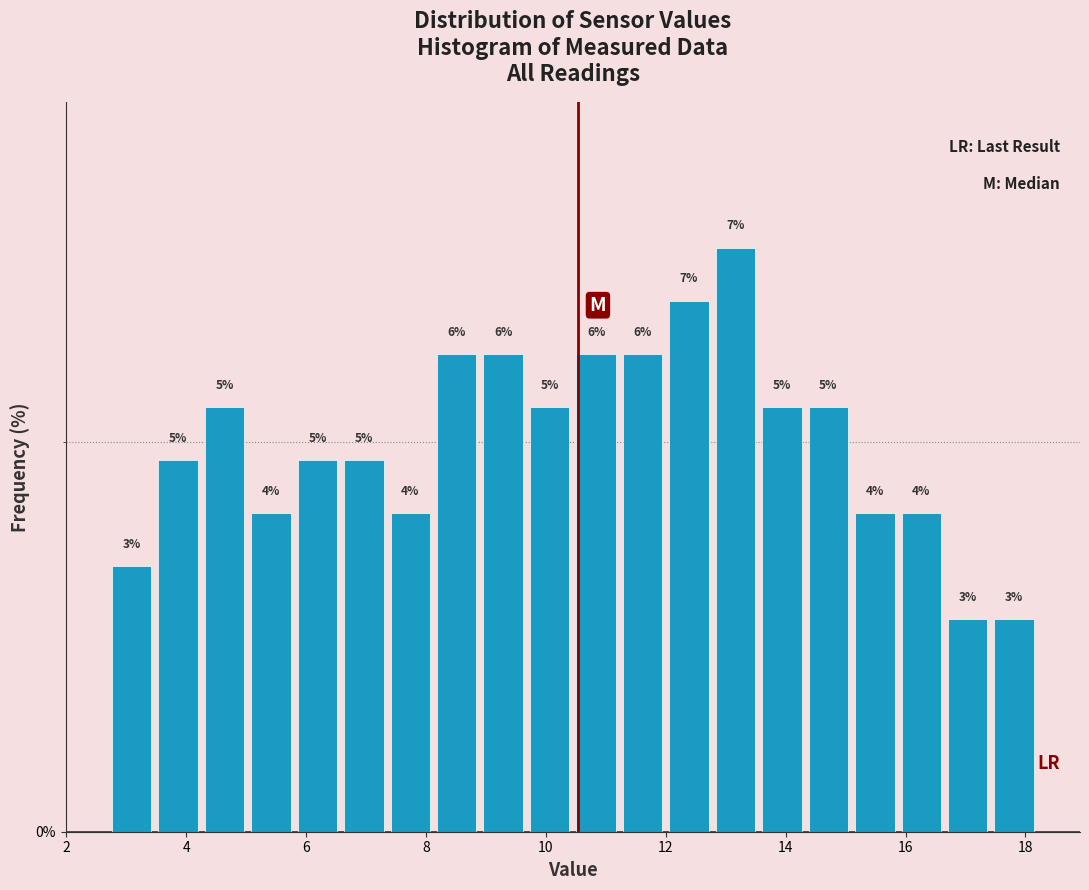

Around what value on the x-axis is the tallest bar? Give the approximate position of its centre, as read against the axis.

13.2